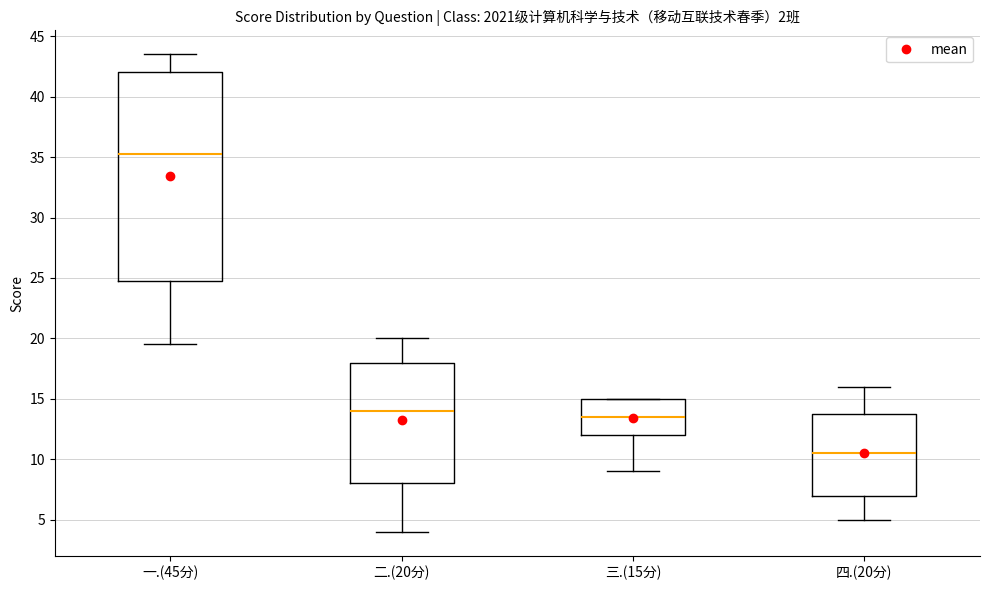

Which box's median line is the lowest?

四.(20分)